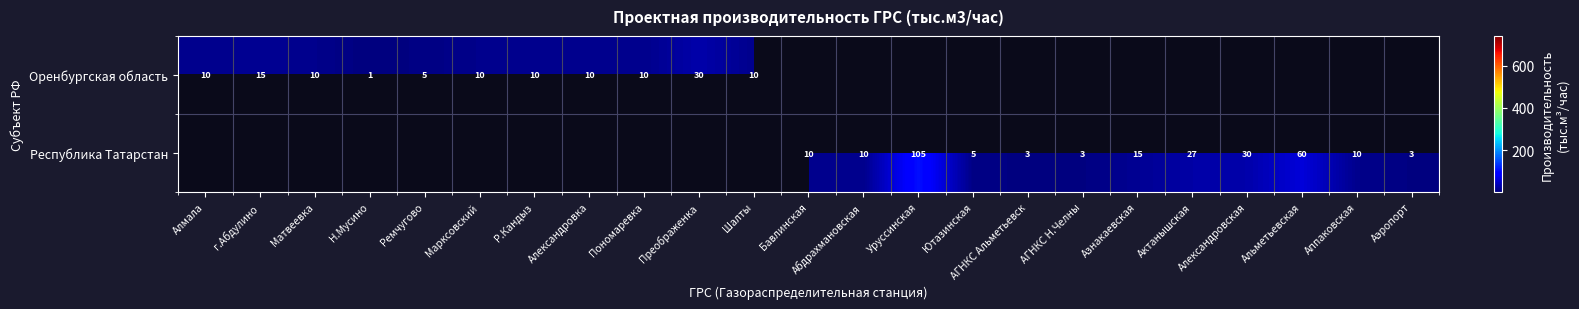

Is it true that Оренбургская область equals 10 at Алмала?

True